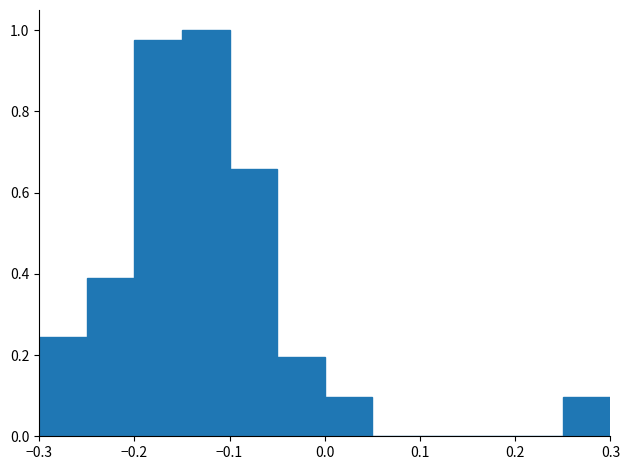

Reading left to right, list every bar in this chart as the range it spans on the x-axis followed by its height. The values are not printed on the chart, so give them approximately, as read against the axis.

-0.30 to -0.25: 0.24
-0.25 to -0.20: 0.40
-0.20 to -0.15: 0.98
-0.15 to -0.10: 1.00
-0.10 to -0.05: 0.66
-0.05 to 0.00: 0.20
0.00 to 0.05: 0.10
0.05 to 0.10: 0
0.10 to 0.15: 0
0.15 to 0.20: 0
0.20 to 0.25: 0
0.25 to 0.30: 0.10